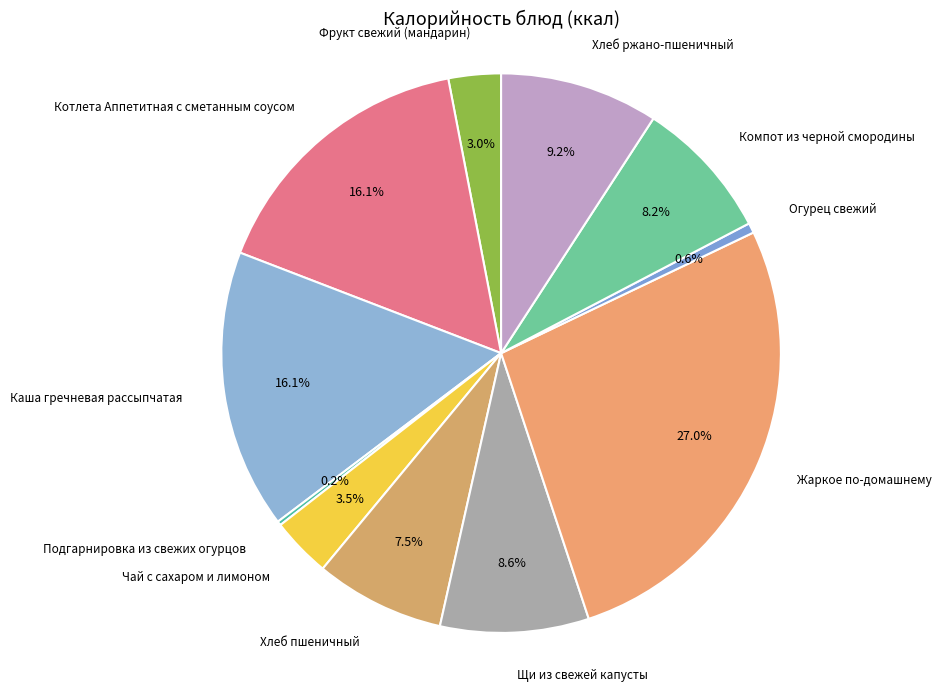

Which category has the biggest portion of the pie?

Жаркое по-домашнему